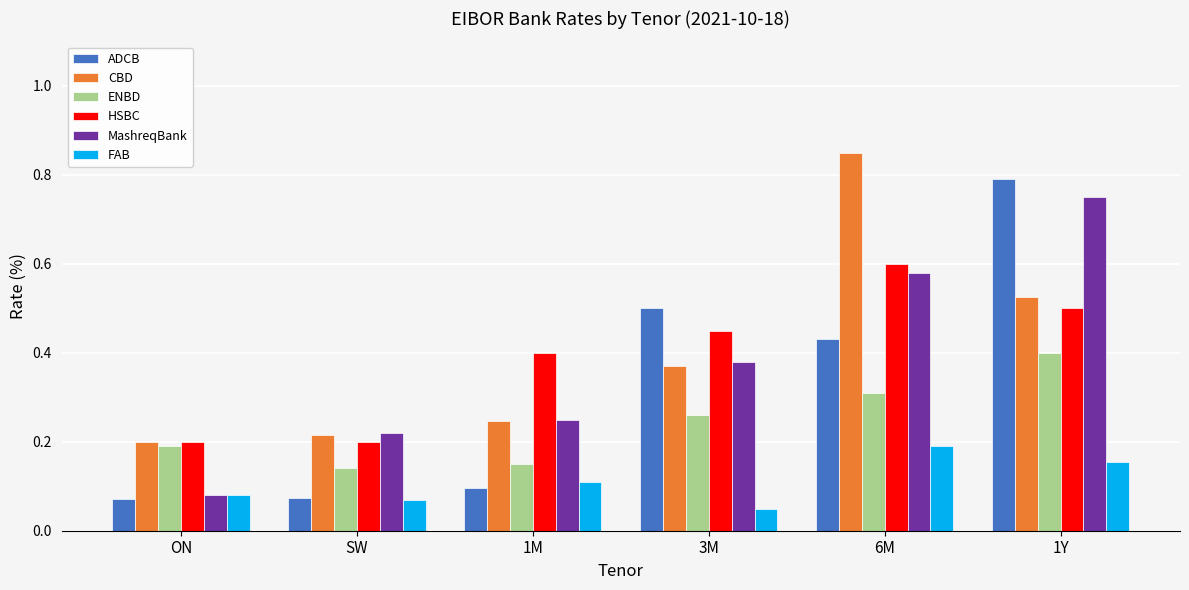

Between SW and 1M, which series saw the biggest shift?

HSBC